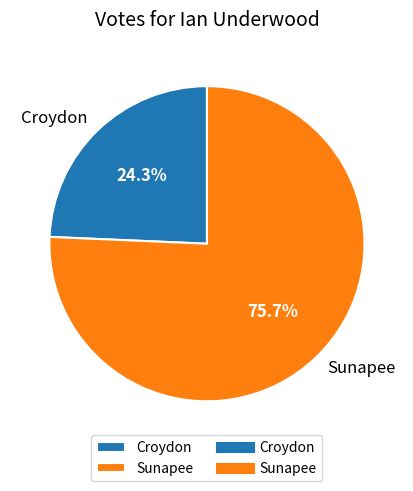

To the nearest percent, what is the difference between the largest and smallest slice percentages?

51%